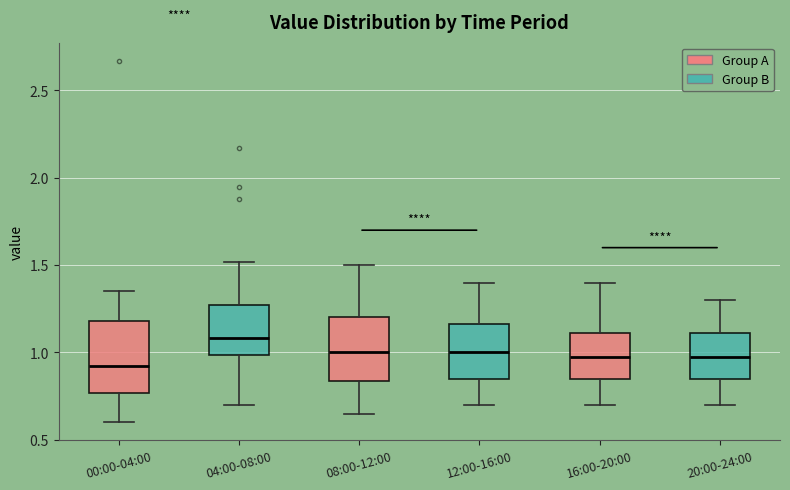

Reading left to right, read every box against the y-axis: the position of its median line, the range the box covers, and the ends of its whiskers. The values are not printed on the chart, so give them approximately, as read against the axis.

00:00-04:00: median 0.95, box 0.75 to 1.20, whiskers 0.60 to 1.35
04:00-08:00: median 1.10, box 1.00 to 1.25, whiskers 0.70 to 1.50
08:00-12:00: median 1.00, box 0.85 to 1.20, whiskers 0.65 to 1.50
12:00-16:00: median 1.00, box 0.85 to 1.15, whiskers 0.70 to 1.40
16:00-20:00: median 1.00, box 0.85 to 1.10, whiskers 0.70 to 1.40
20:00-24:00: median 1.00, box 0.85 to 1.10, whiskers 0.70 to 1.30